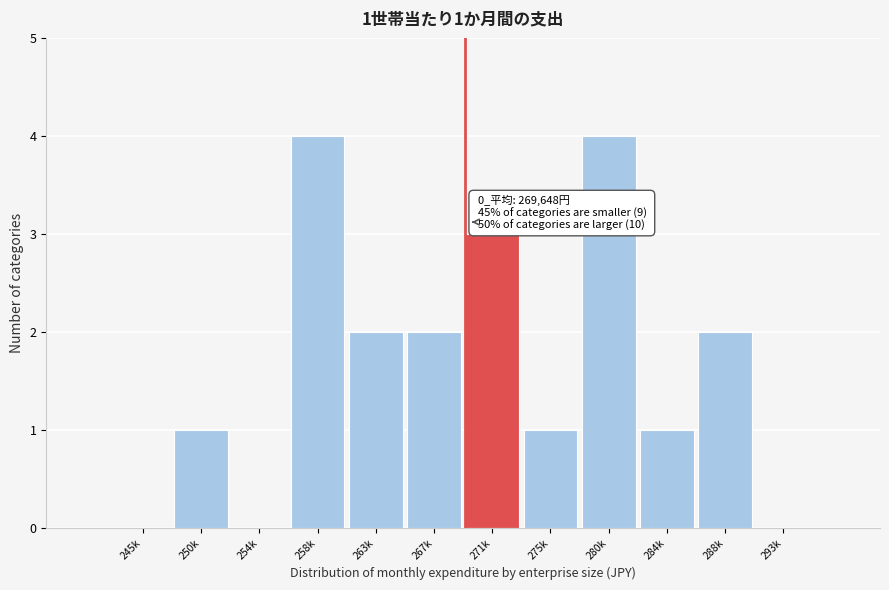

Reading left to right, what are all the values shown in this chart?

245k=0	250k=1	254k=0	258k=4	263k=2	267k=2	271k=3	275k=1	280k=4	284k=1	288k=2	293k=0